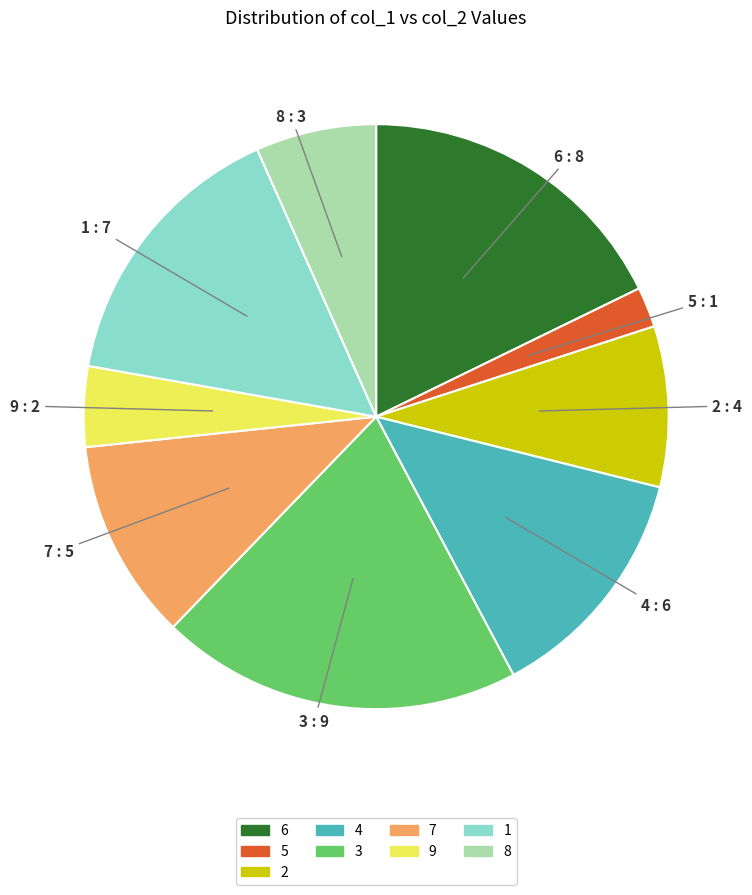

Rank the categories by value from lowest to highest.

5, 9, 8, 2, 7, 4, 1, 6, 3